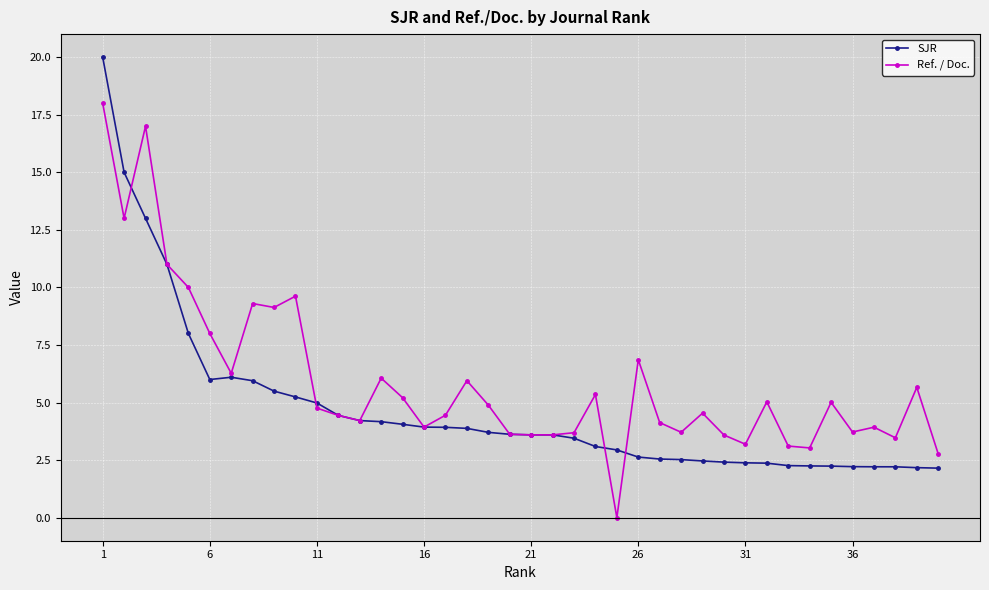

How many categories are shown in the chart?

40